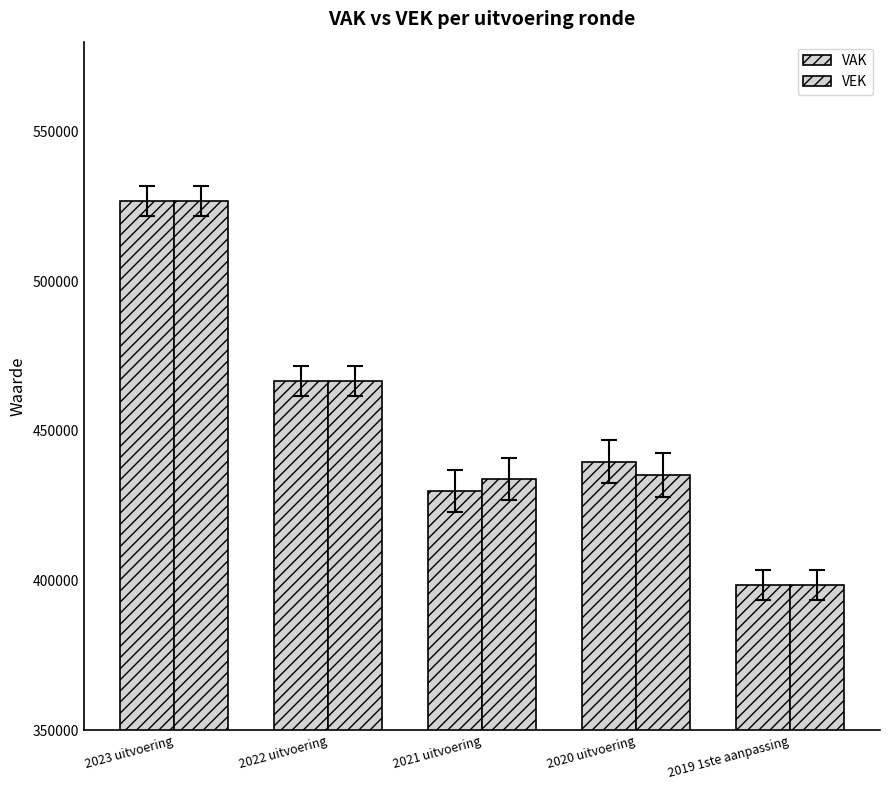

At which label does VAK first exceed 439788?

2023 uitvoering